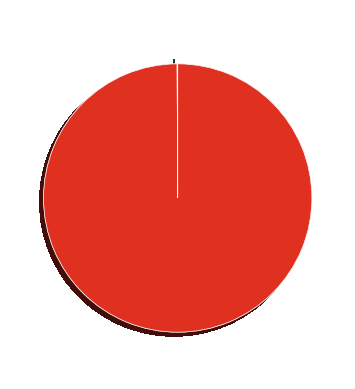

Which category has the biggest portion of the pie?

взносов